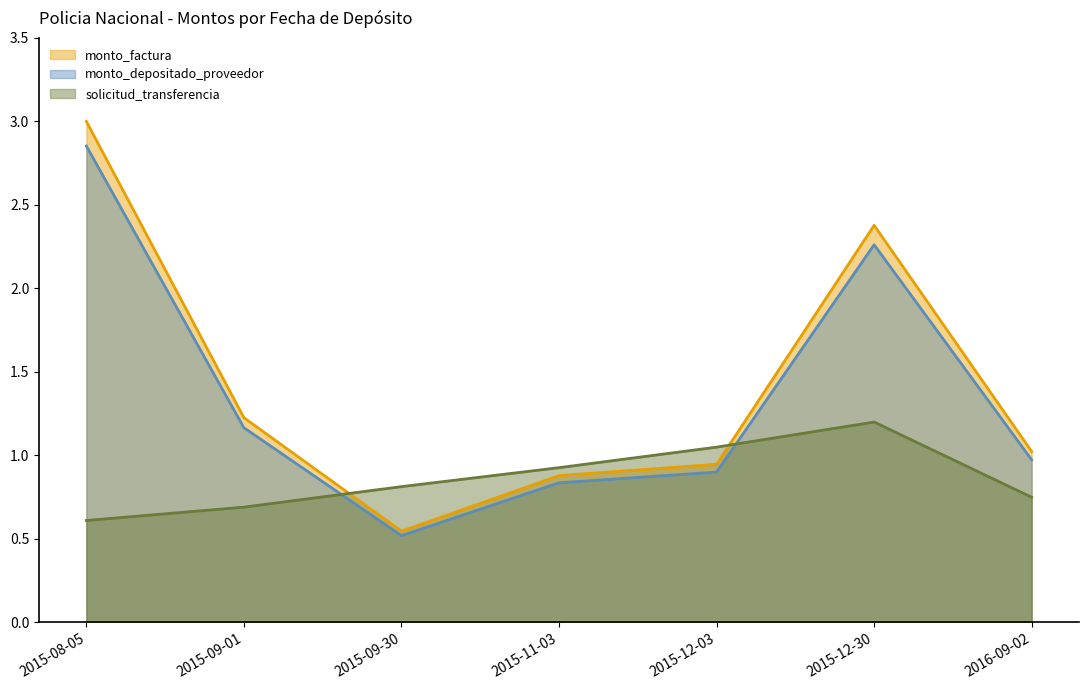

Count the number of categories in the chart.

7